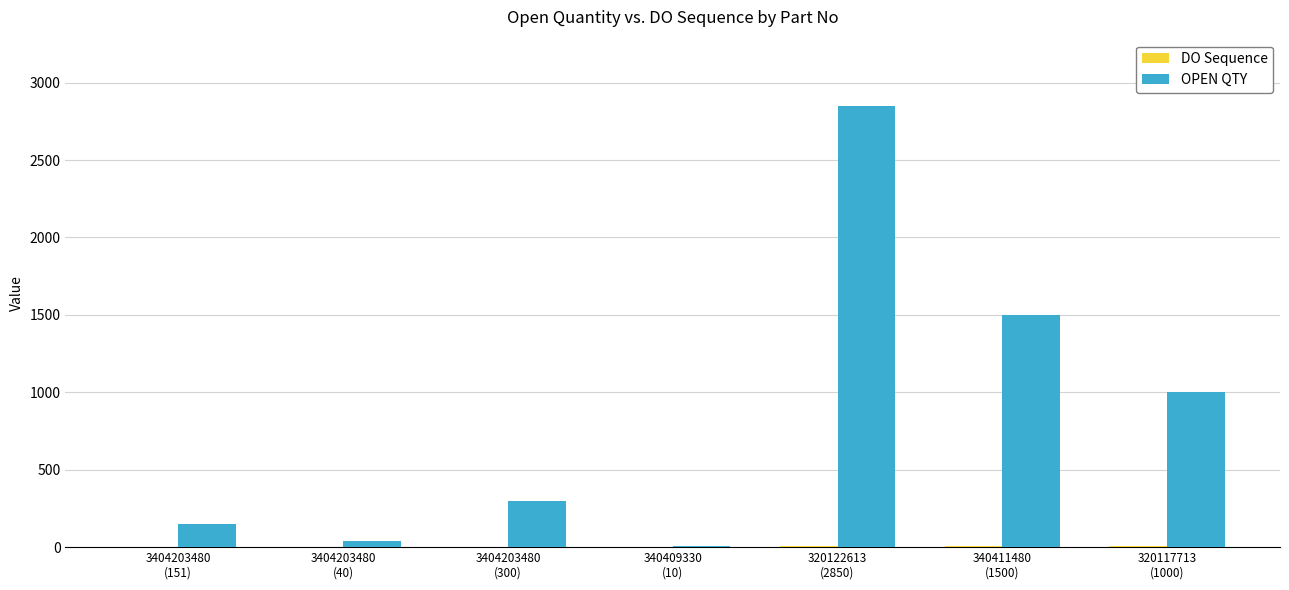

At which label does OPEN QTY reach its peak?

320122613
(2850)